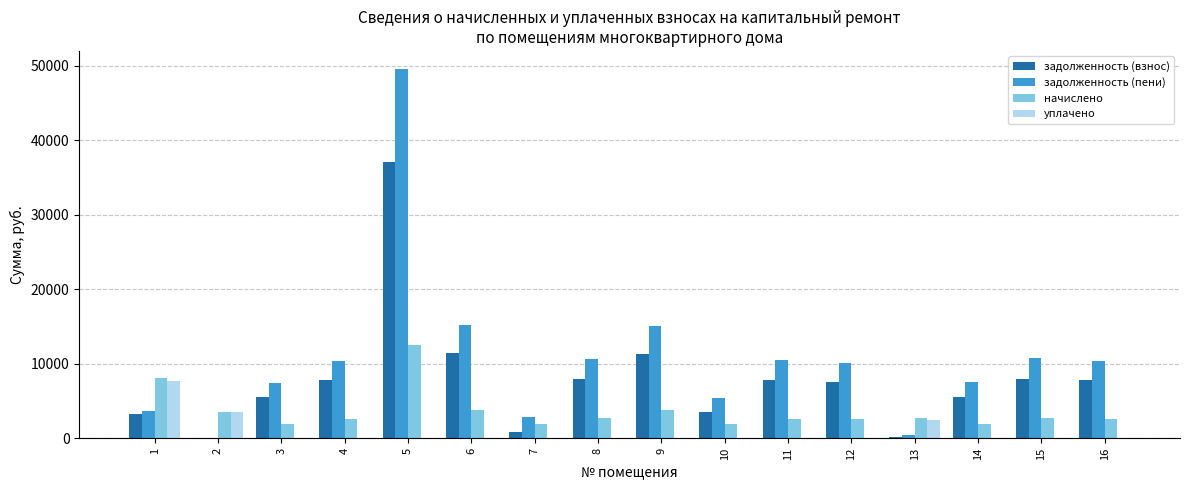

Which series changed the most between 3 and 9?

задолженность (пени)